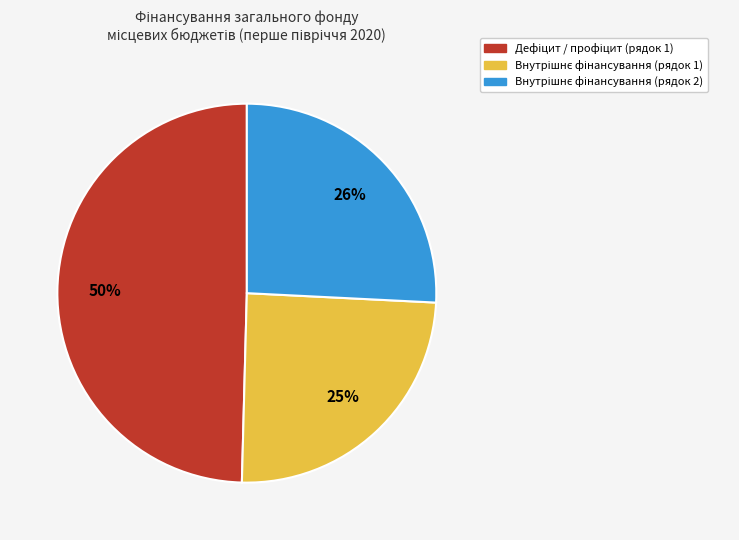

To the nearest percent, what is the difference between the largest and smallest slice percentages?

25%